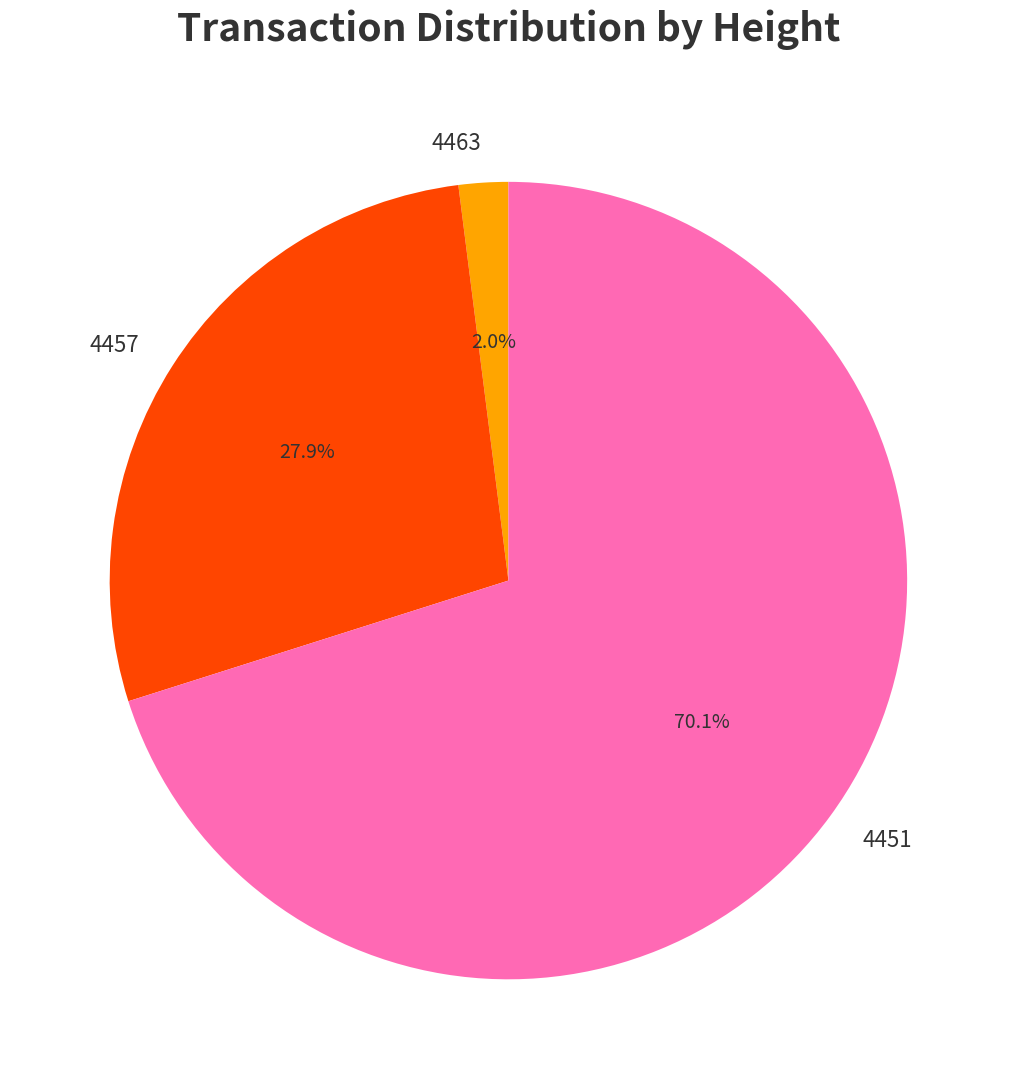

How many slices are in this pie chart?

3